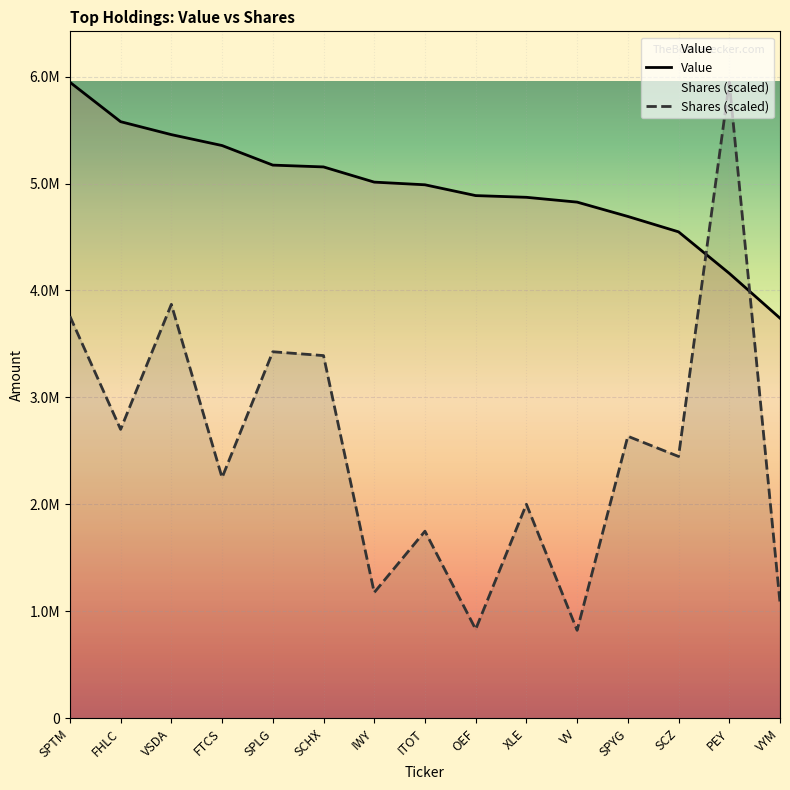

What is the difference between the maximum and minimum values in the Value series?

2206000.0